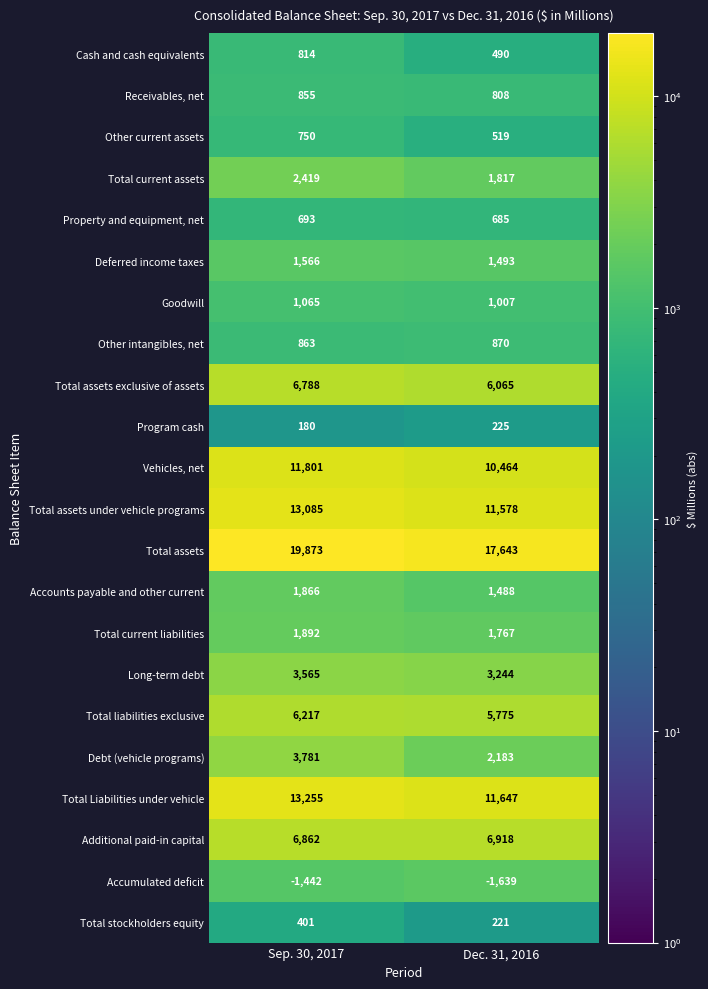

Which series has the widest spread of values?

Total assets